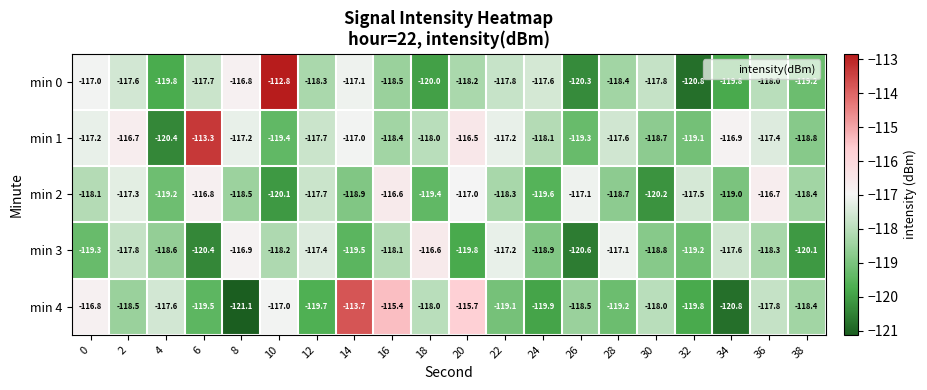

What is the difference between the second highest and second lowest values in the min 0 series?

3.5